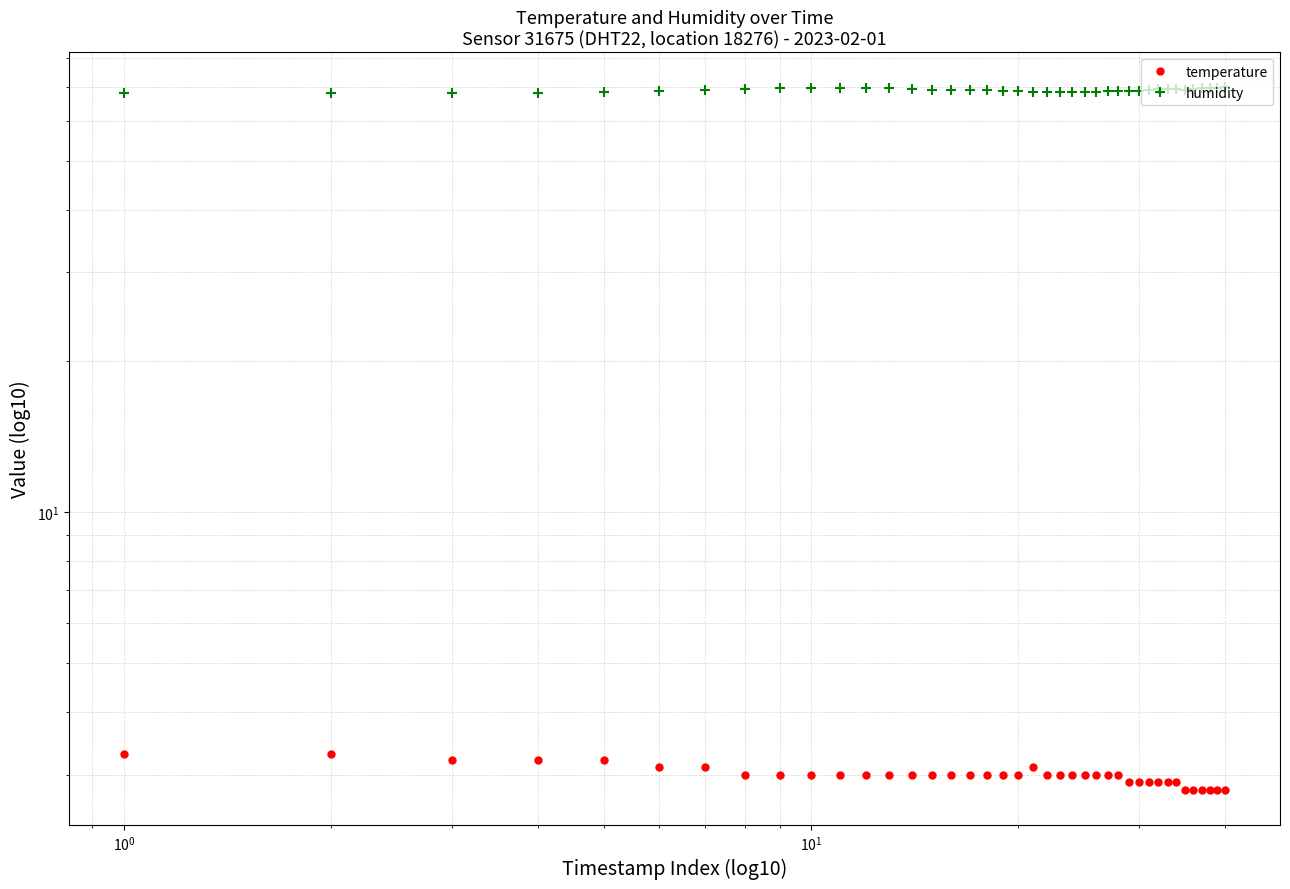

Does the chart display data point markers on the line(s)?

Yes